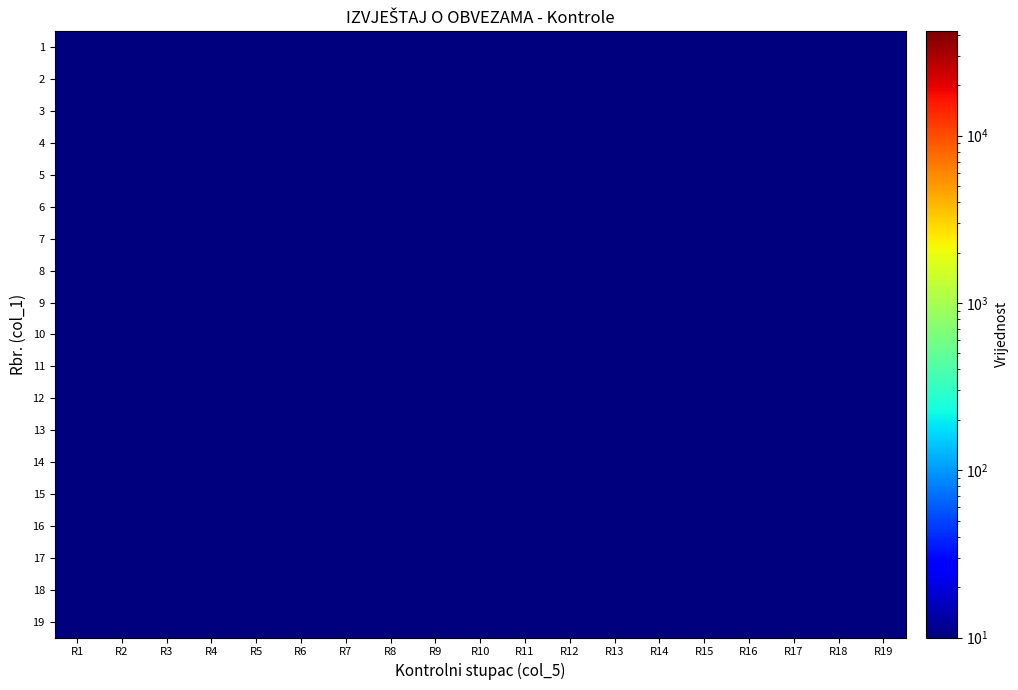

How many data points does each series have?

19